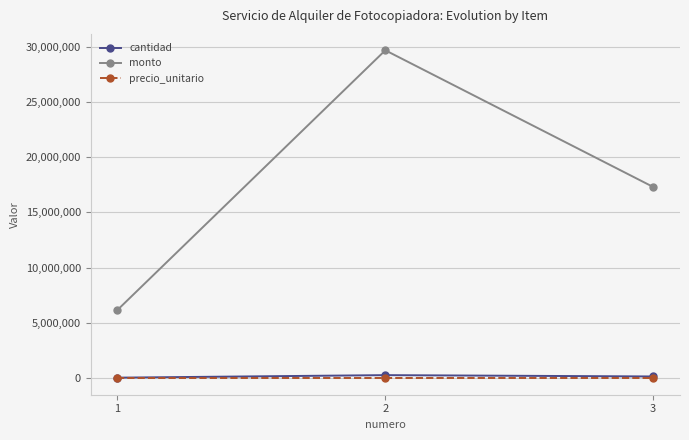

What is the greatest value displayed?

29664000